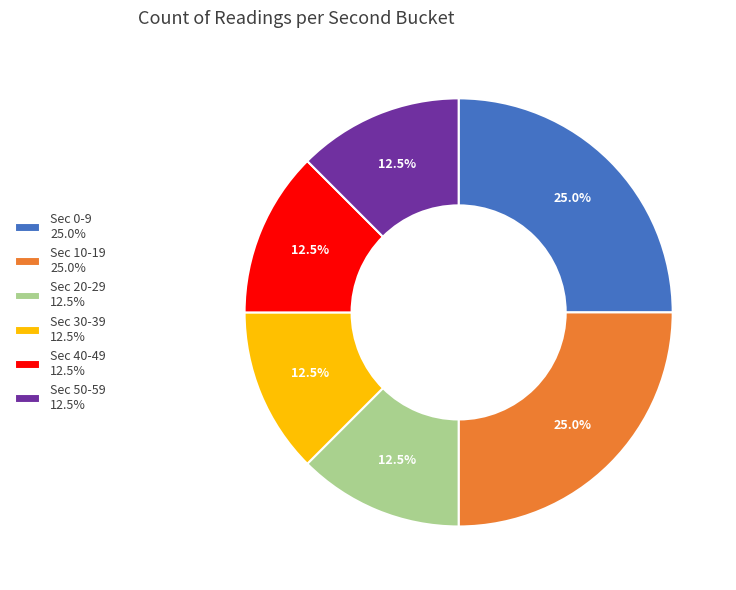

Between Sec 30-39 12.5% and Sec 10-19 25.0%, which is larger?

Sec 10-19 25.0%